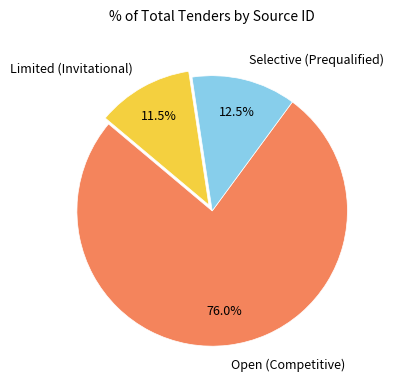

Is there any slice that represents more than half of the pie?

Yes